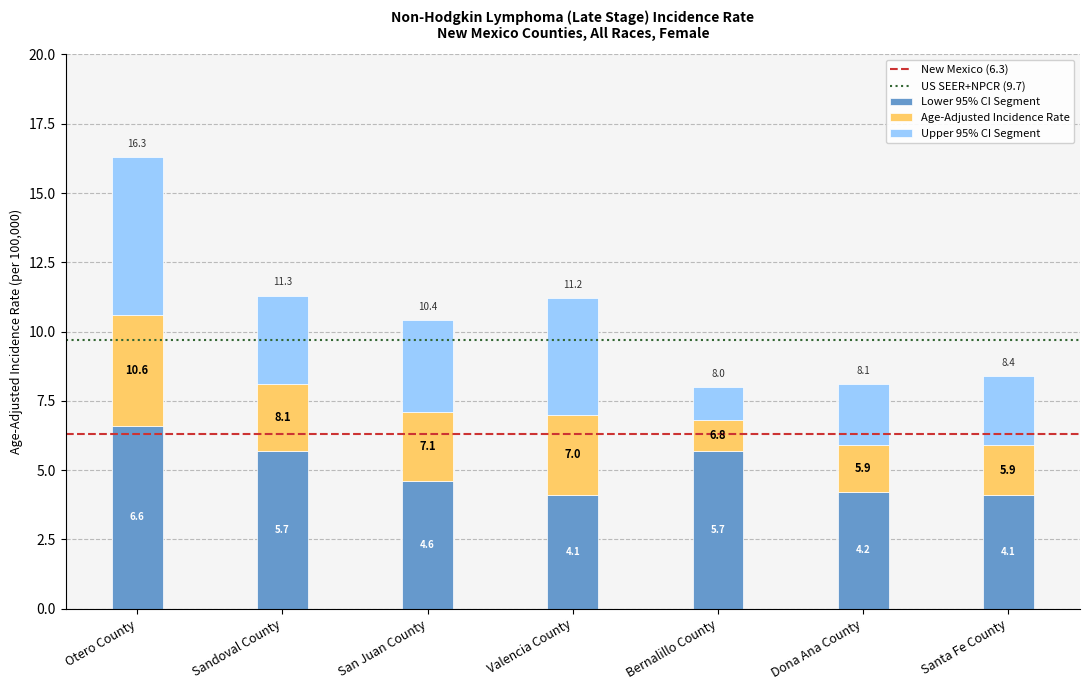

Are the bars horizontal?

No